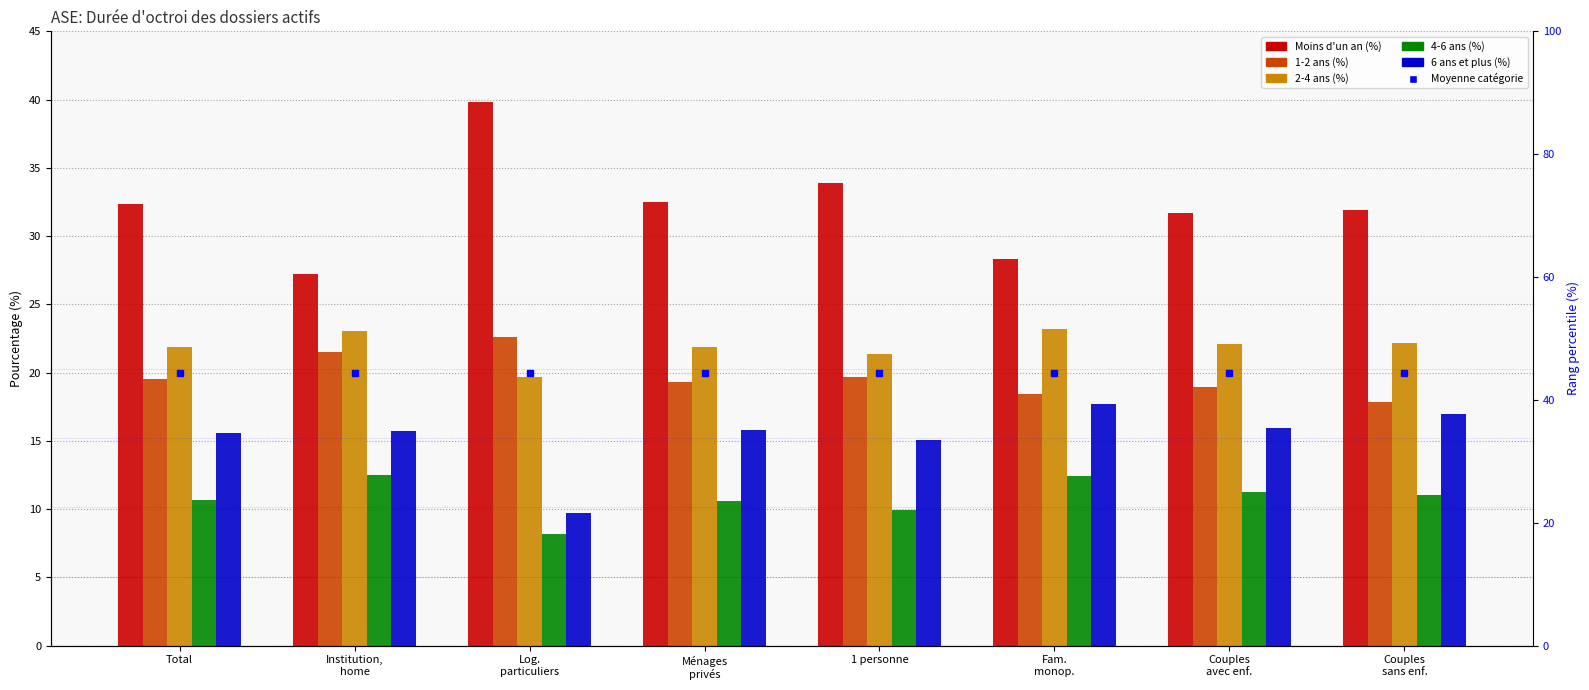

True or false: 2-4 ans (%) has a value of 12.2 at 1 personne.

False